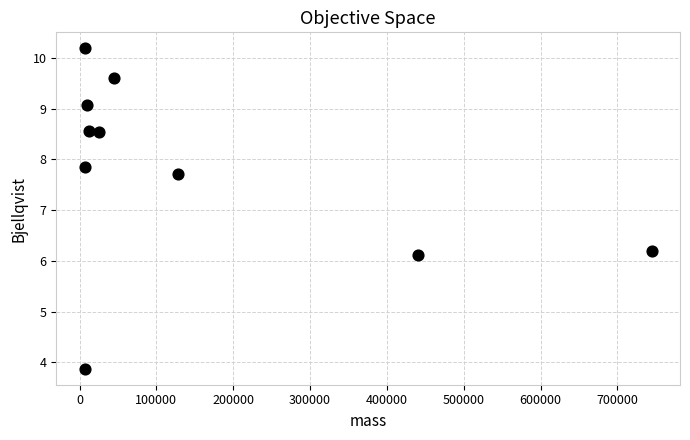

What is the range of X values (max minus min)?

737871.9